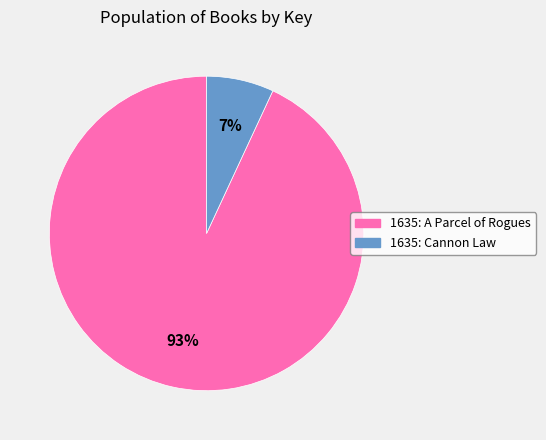

Is it true that 1635: Cannon Law is 17% of the pie?

False